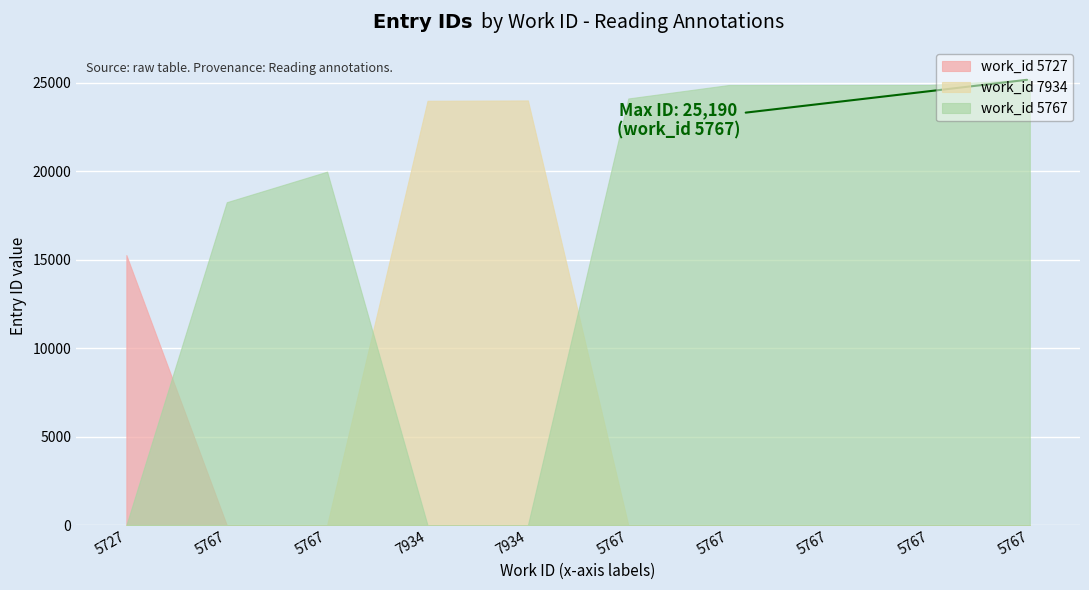

Where is the data nearest to the value 20227?

5767